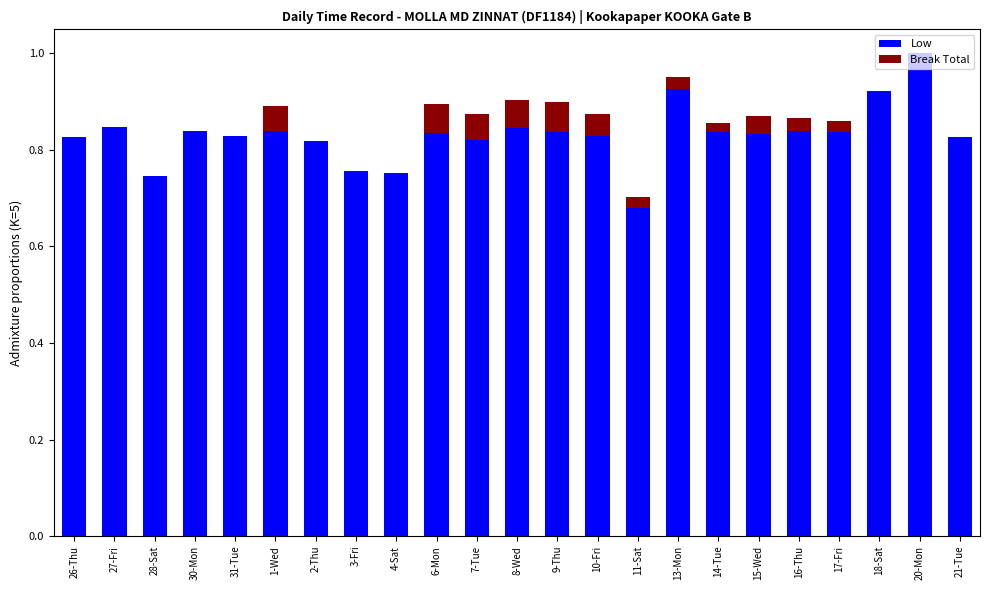

At which category is the sum across all series the highest?

20-Mon